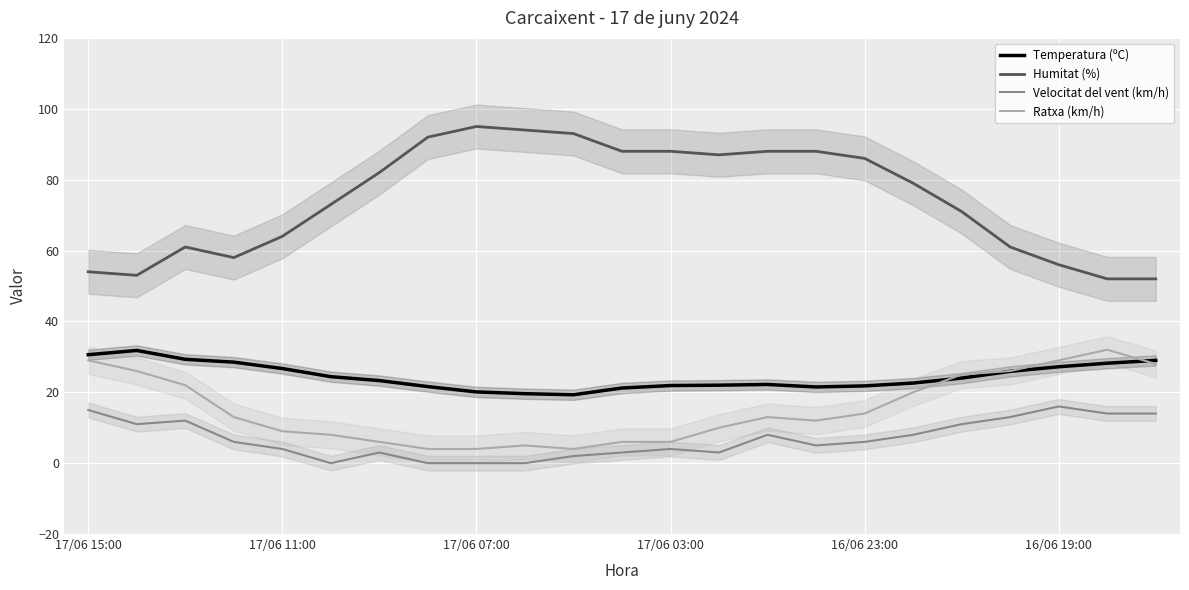

List the series in order of their peak value, lowest first.

Velocitat del vent (km/h), Temperatura (ºC), Ratxa (km/h), Humitat (%)